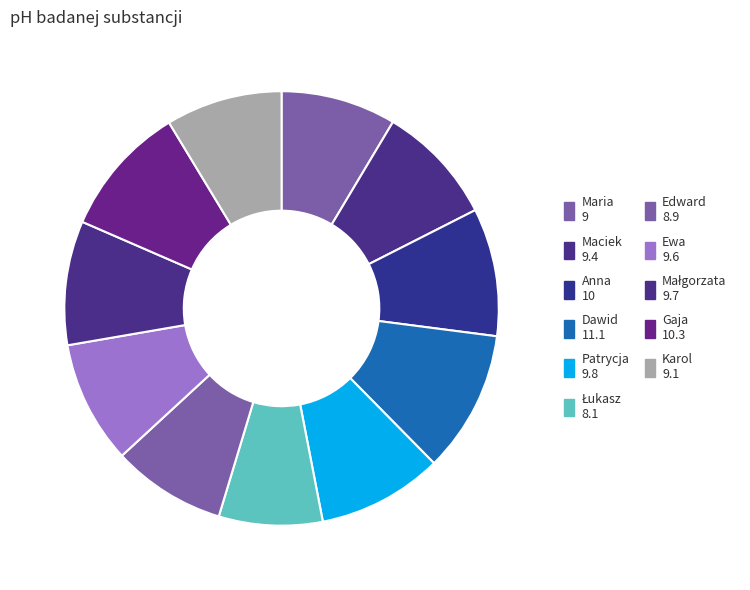

How many segments does this pie chart have?

11